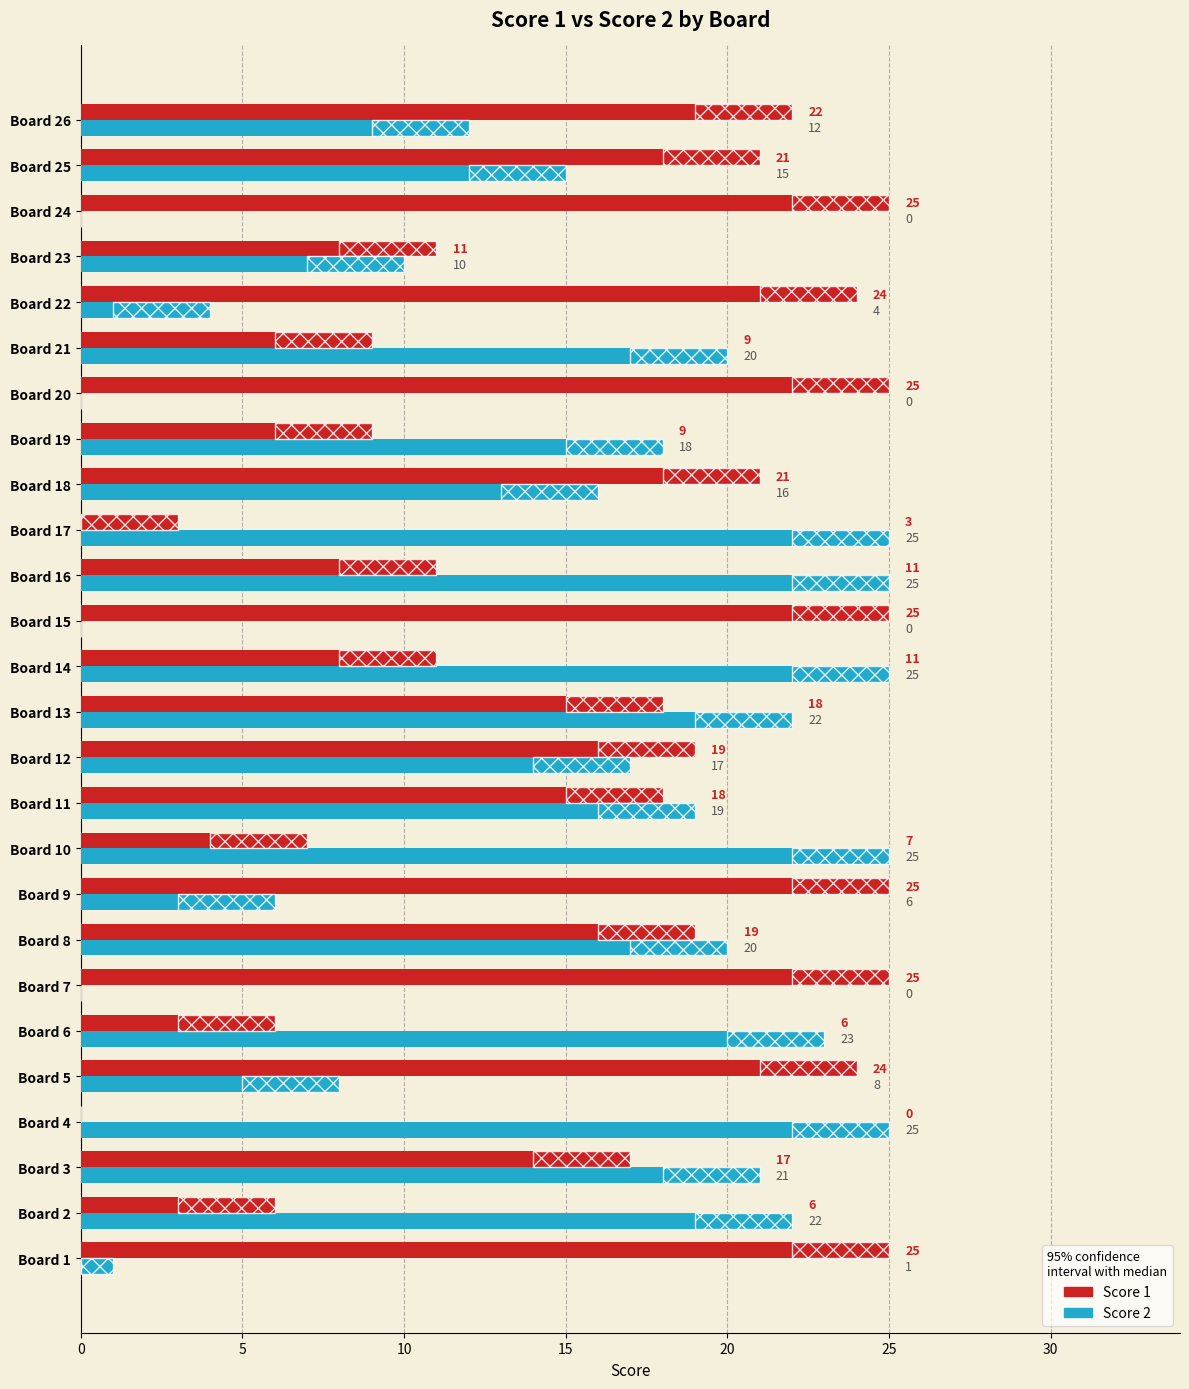

Is the value of Score 1 at Board 8 greater than the value of Score 2 at Board 11?

No